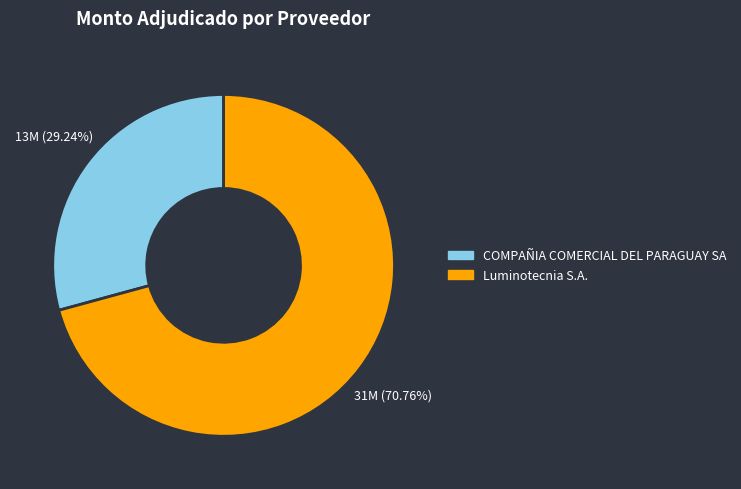

Approximately how many times larger is the value at Luminotecnia S.A. compared to COMPAÑIA COMERCIAL DEL PARAGUAY SA?

2.4